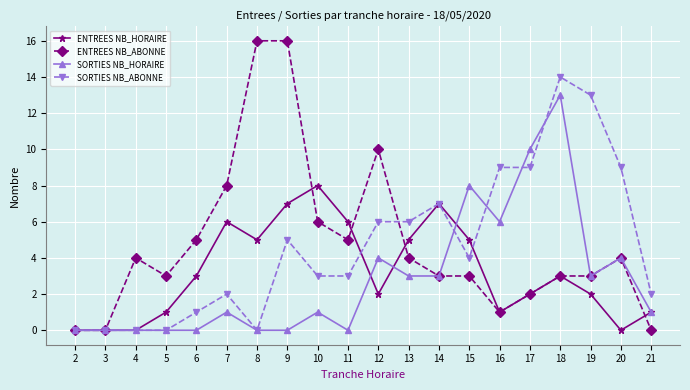

What is the difference between the highest and lowest values at 20?

9